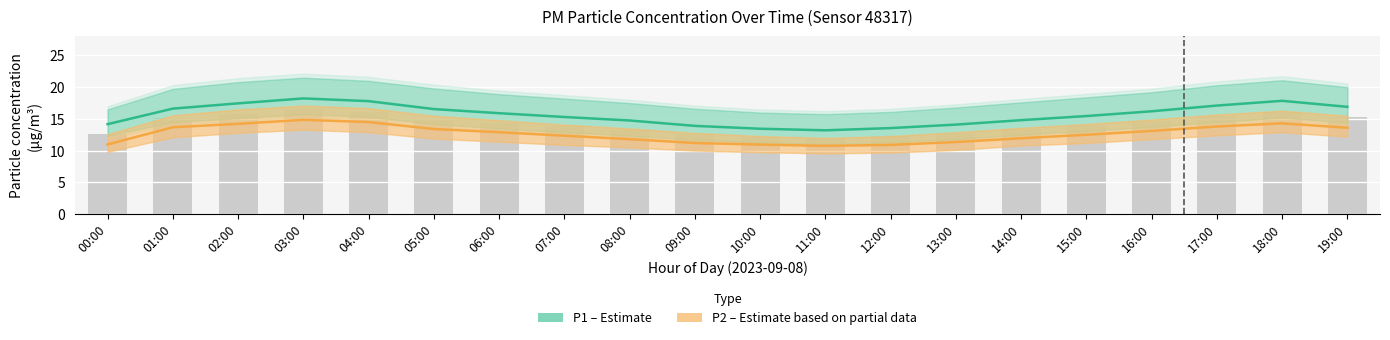

What is the smallest value displayed?

10.8